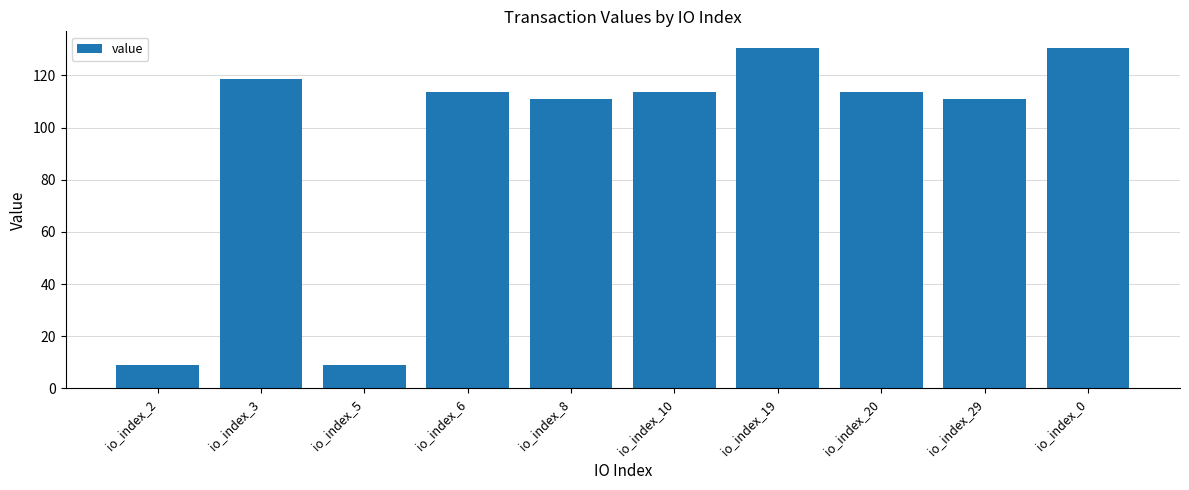

What is the label of the 3rd bar from the right?

io_index_20